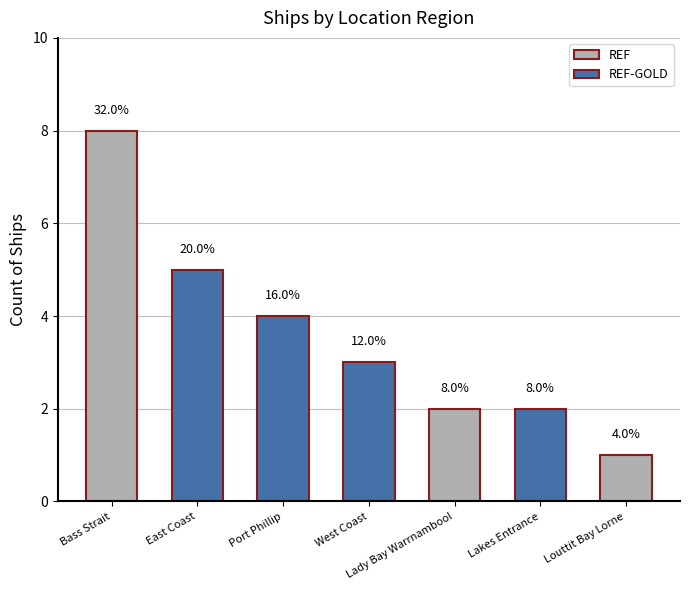

What is the minimum value shown in the chart?

1